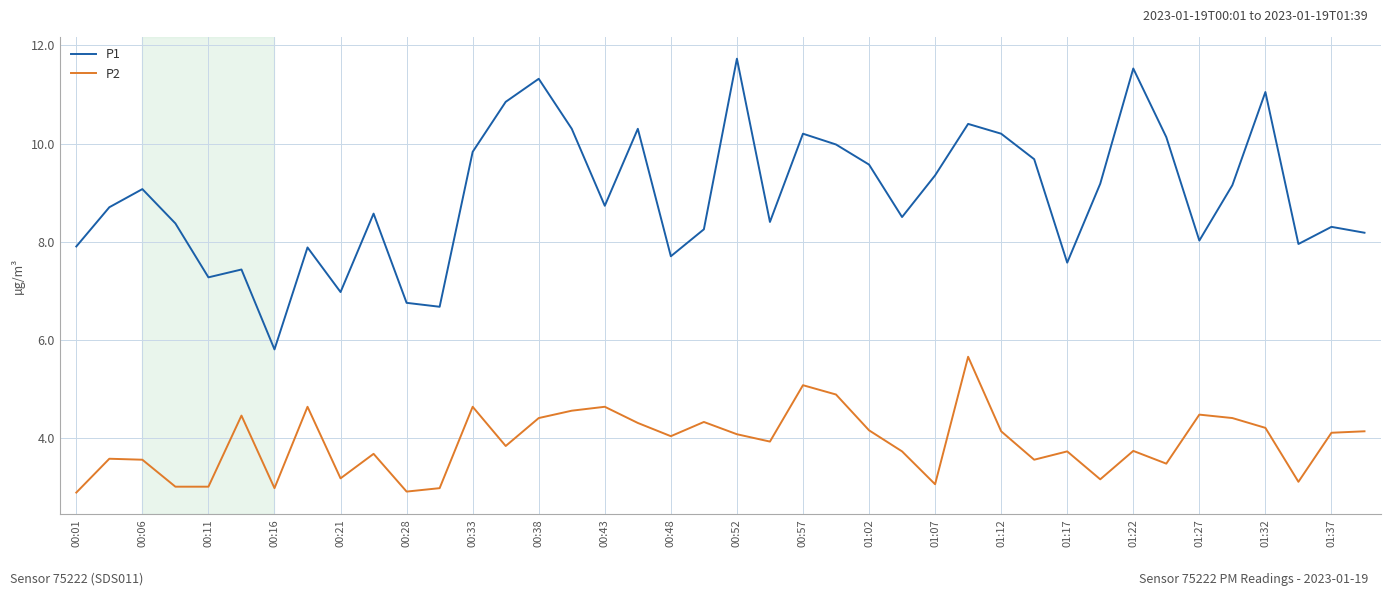

Which series has the largest range (max minus min)?

P1